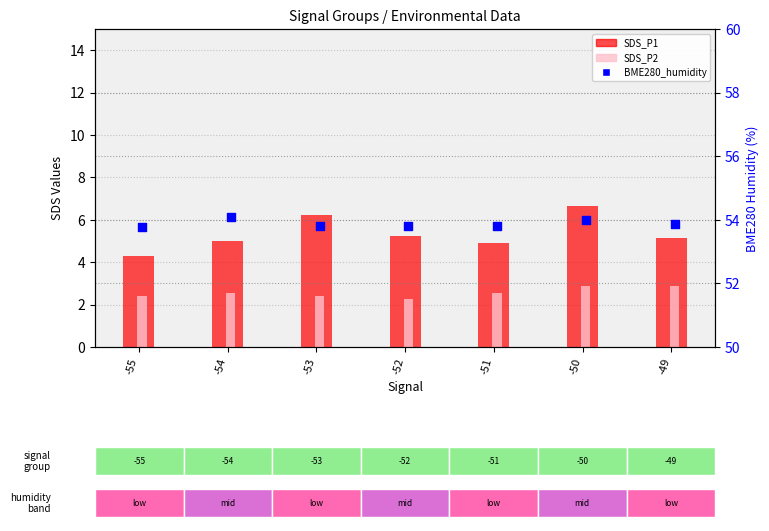

At which category is the sum across all series the highest?

-50